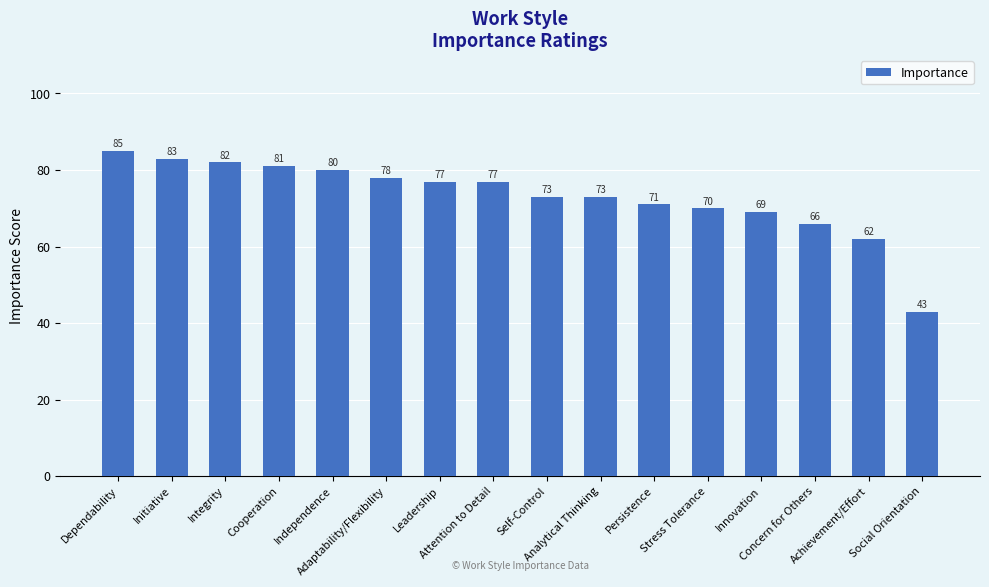

What is the smallest value displayed?

43